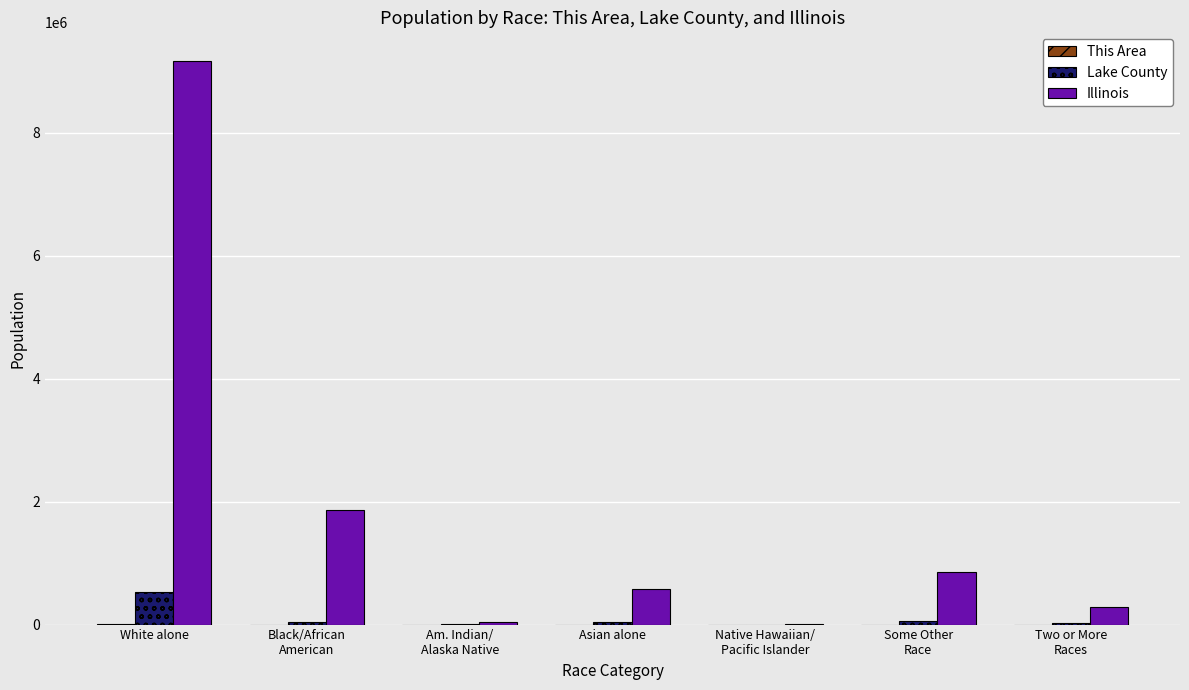

Between Black/African
American and Asian alone, which series saw the biggest shift?

Illinois